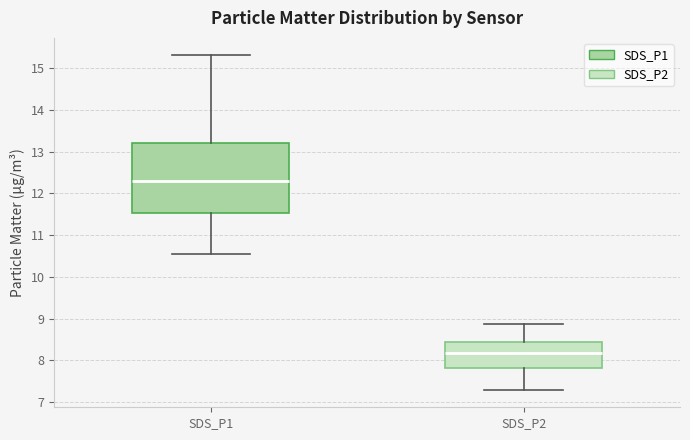

Which box is the tallest, from its lower edge to its upper edge?

SDS_P1